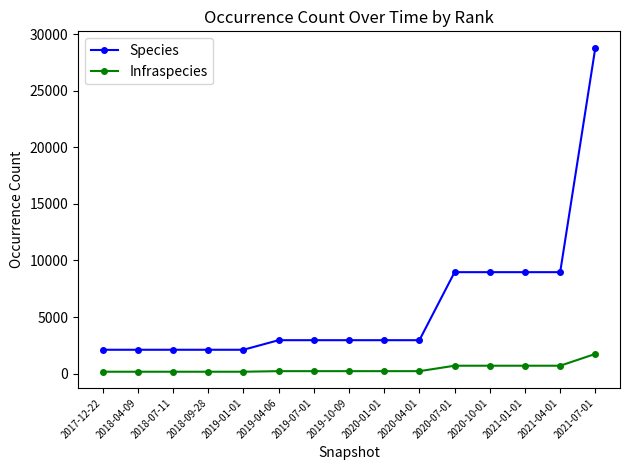

Rank the series by their average value, from highest to lowest.

Species, Infraspecies